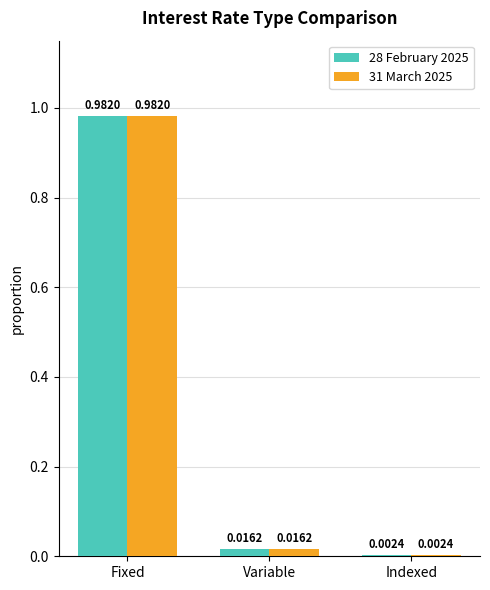

Where is 28 February 2025 nearest to the value 0?

Indexed